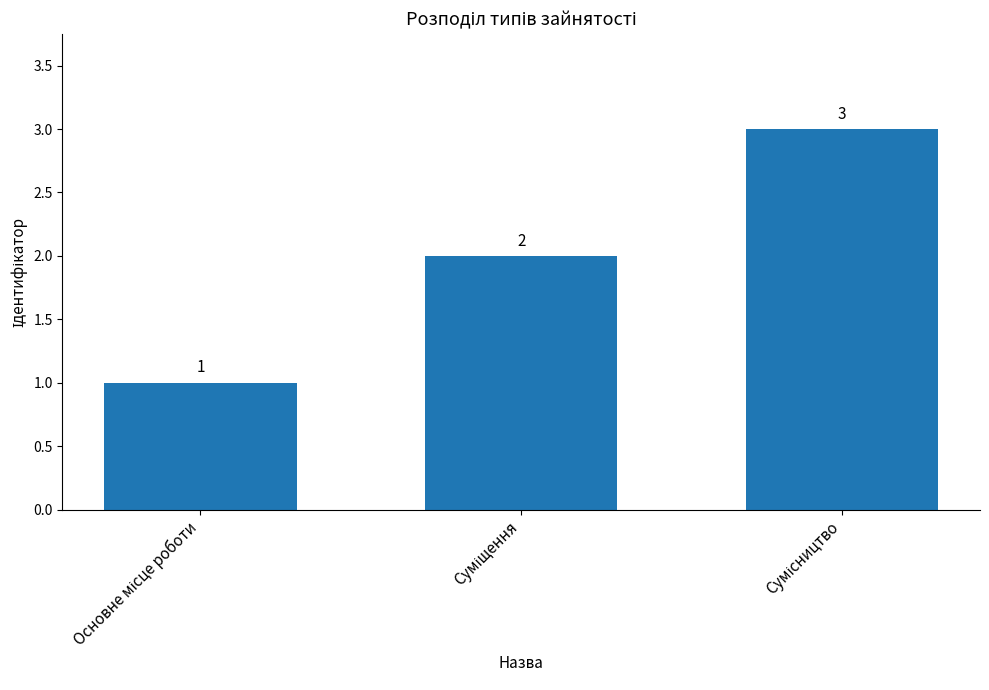

How many series are shown in this chart?

1